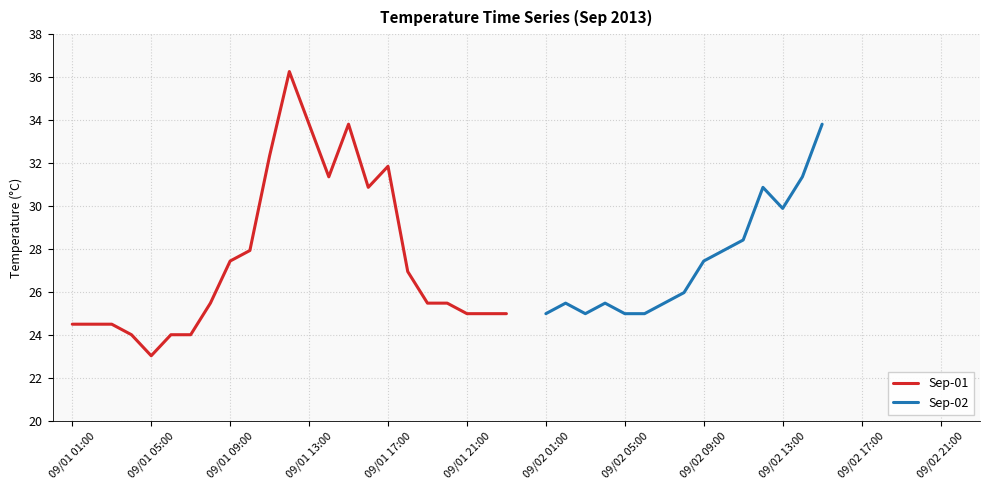

Is it true that the value at 03:00 is 24.5?

True